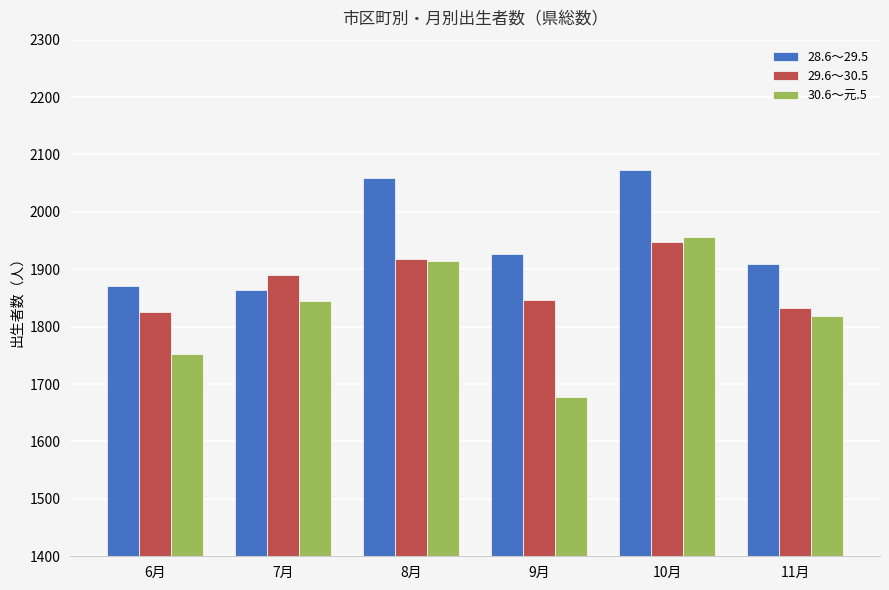

What is the minimum value for 30.6～元.5?

1678